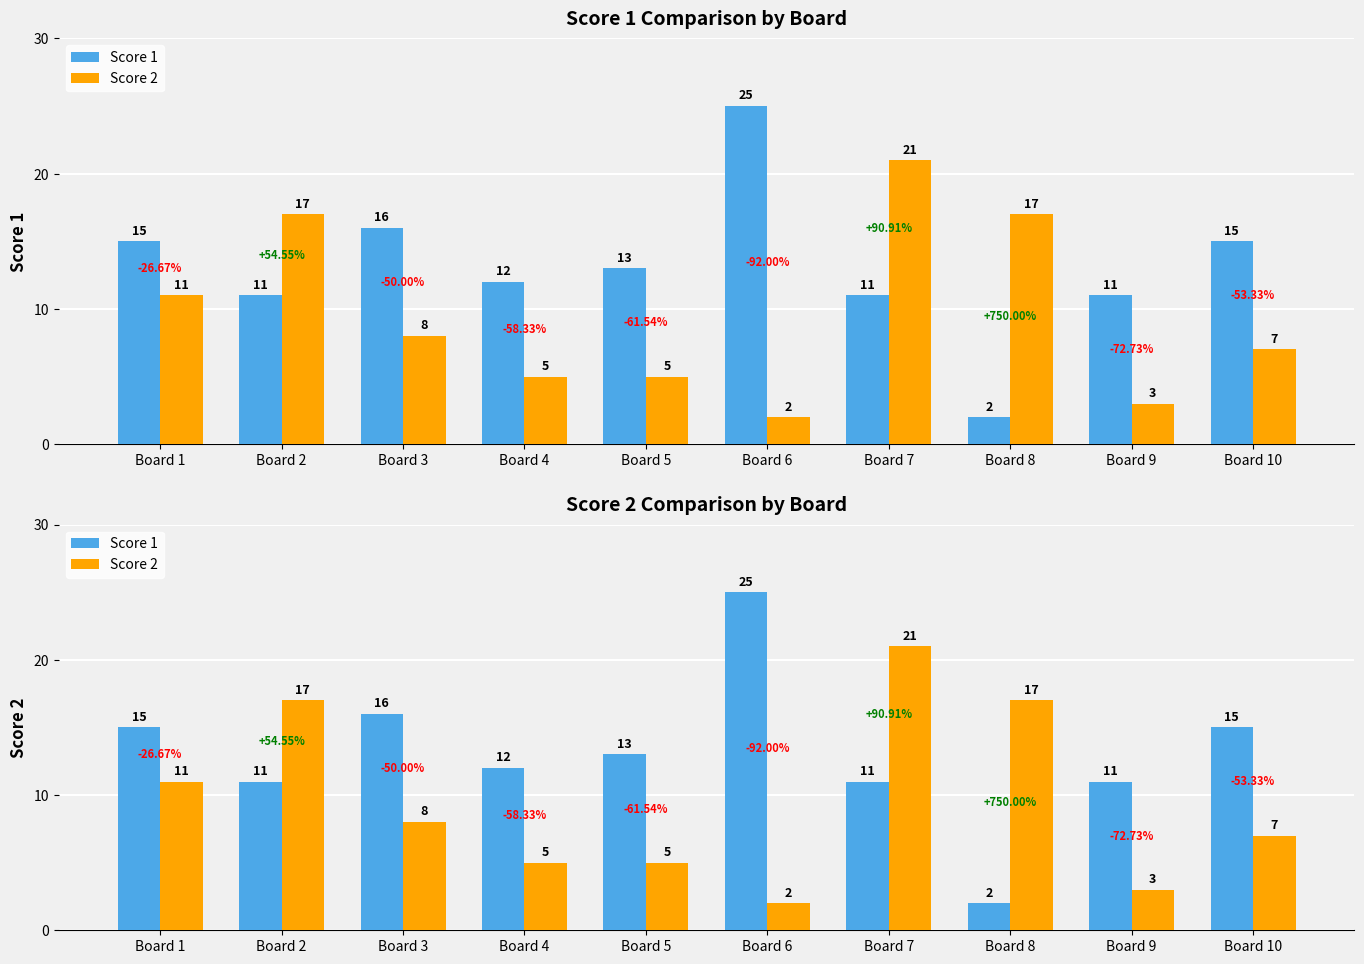

At which label does Score 2 first exceed 8?

Board 1